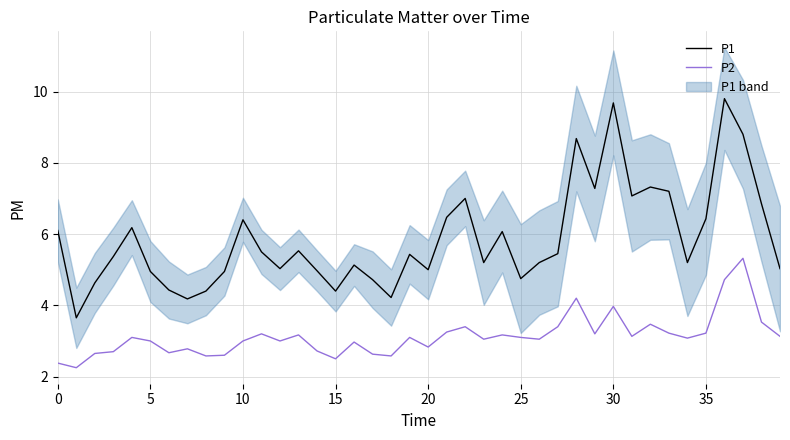

How many lines are shown in the chart?

2